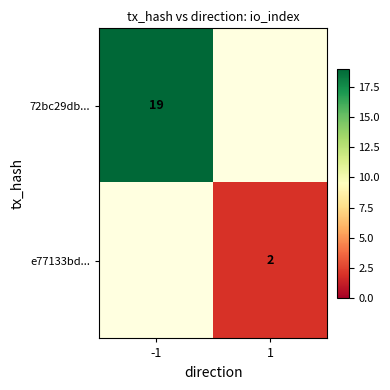

At how many categories does at least one series exceed 17?

1